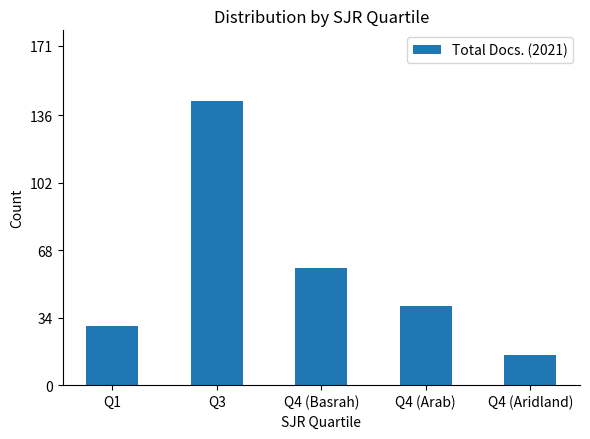

How many series are shown in this chart?

1